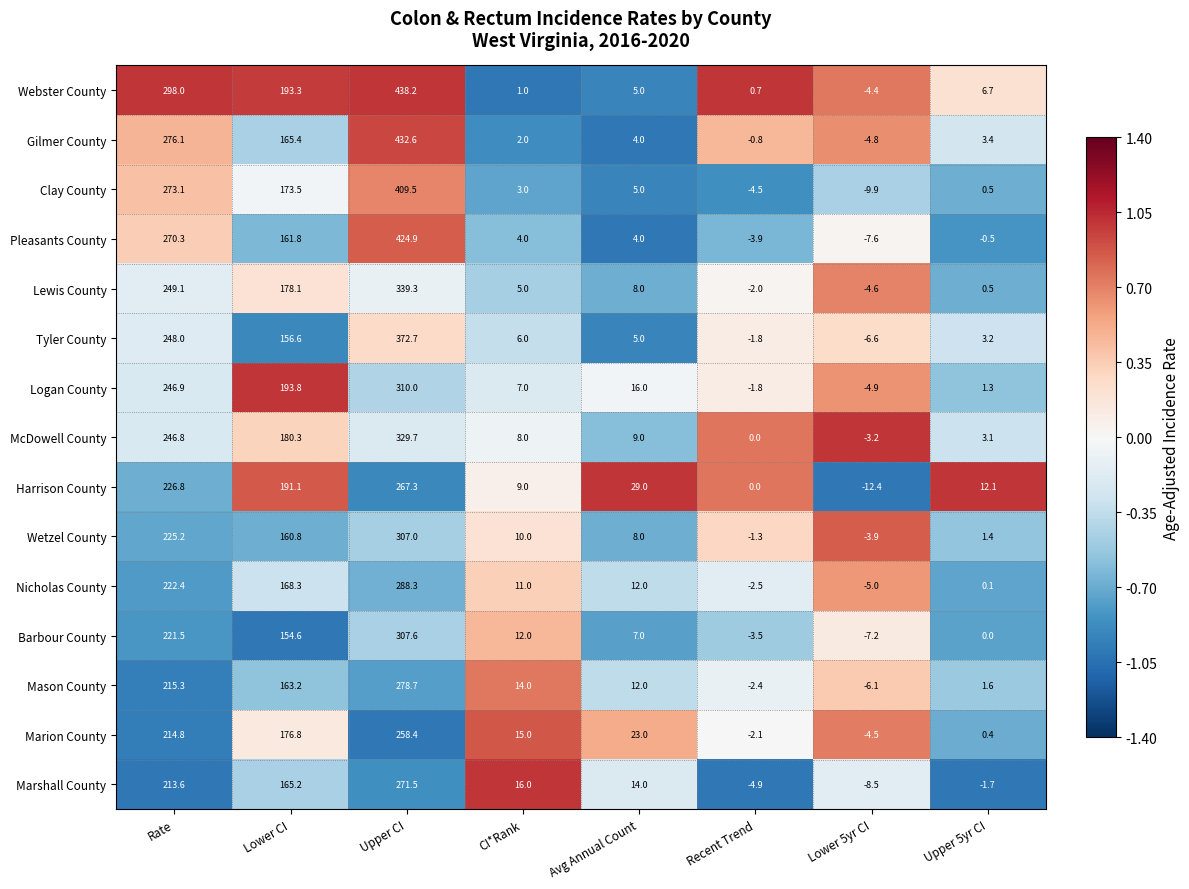

Which category has the highest value in the Marshall County series?

Upper CI